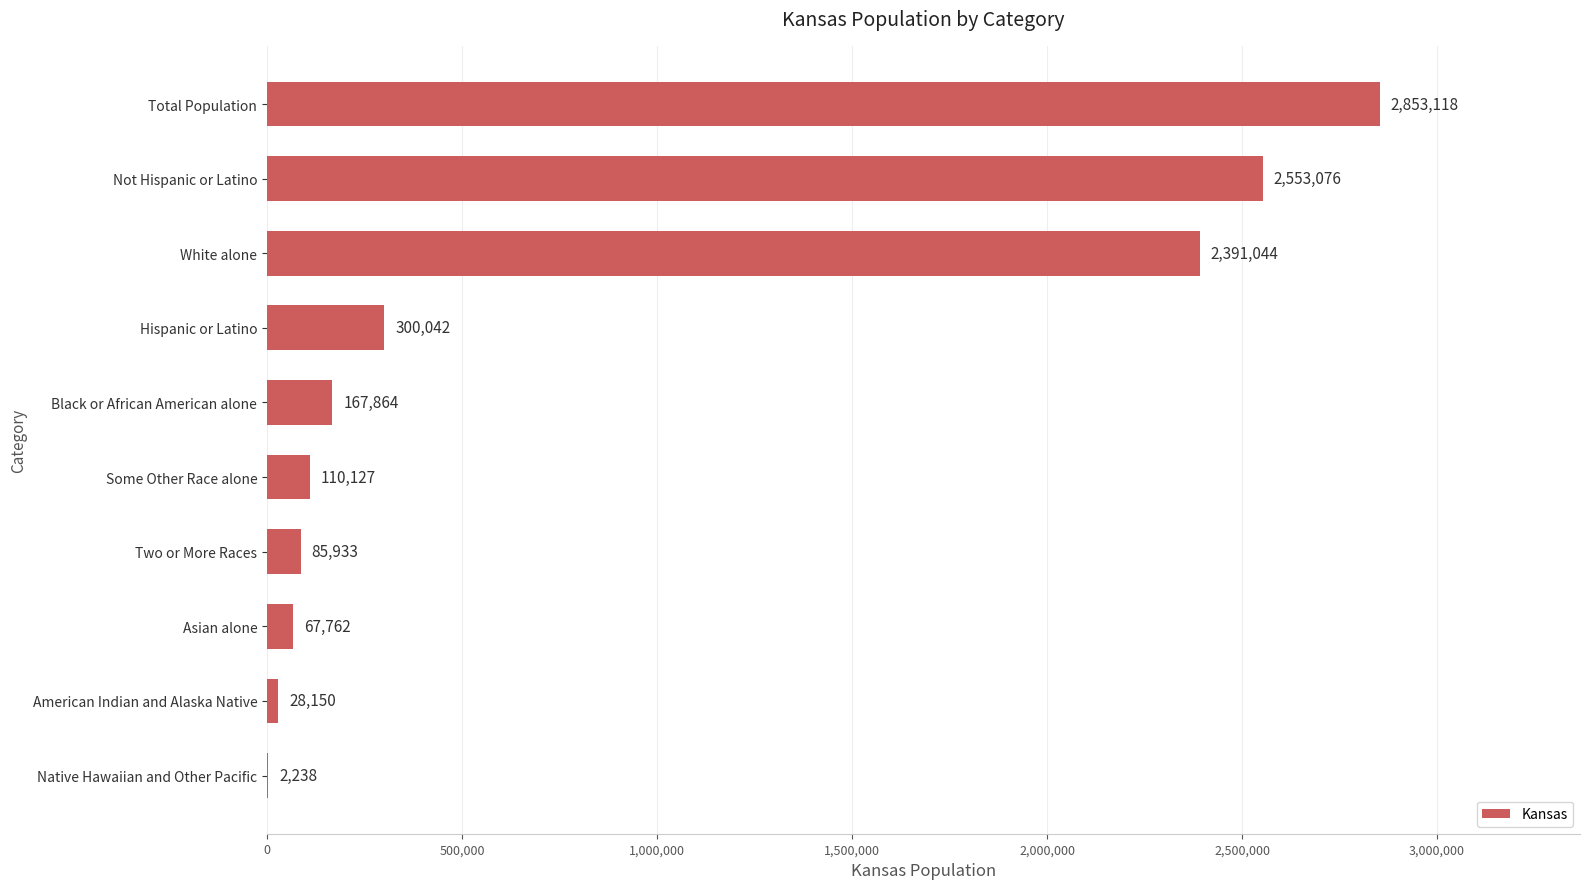

What is the sum of all values?

8559354